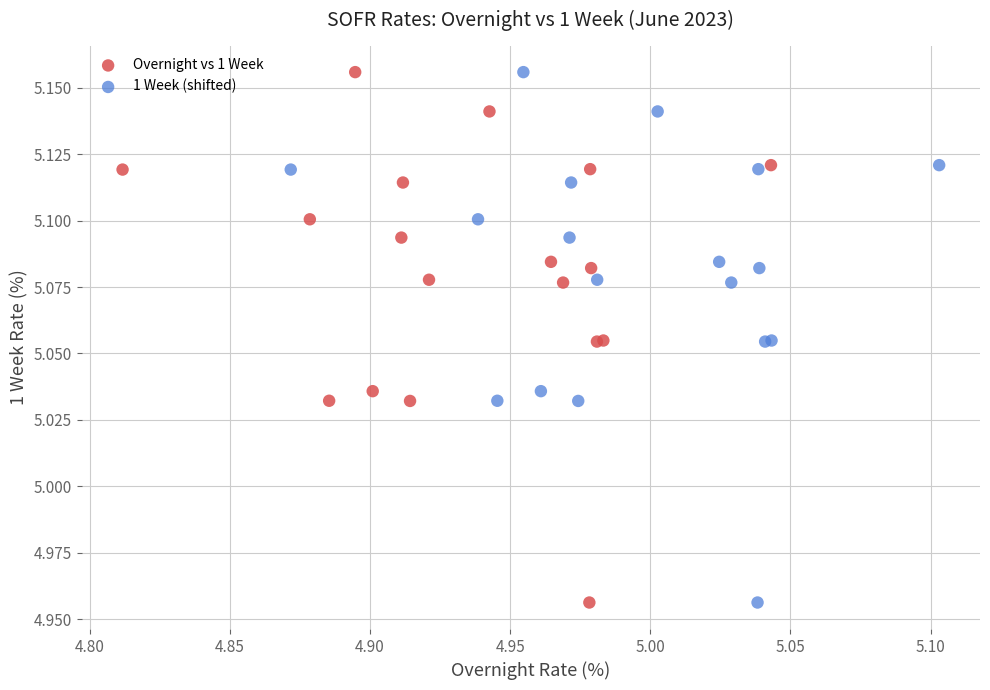

What are all the series names shown in the legend?

Overnight vs 1 Week, 1 Week (shifted)